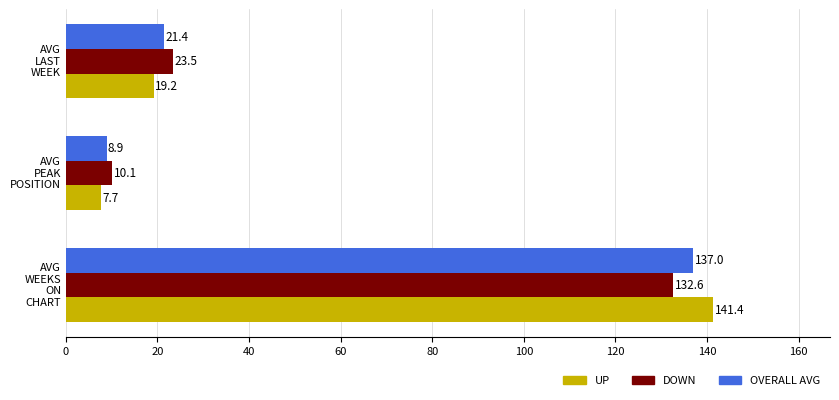

What is the minimum value shown in the chart?

7.7